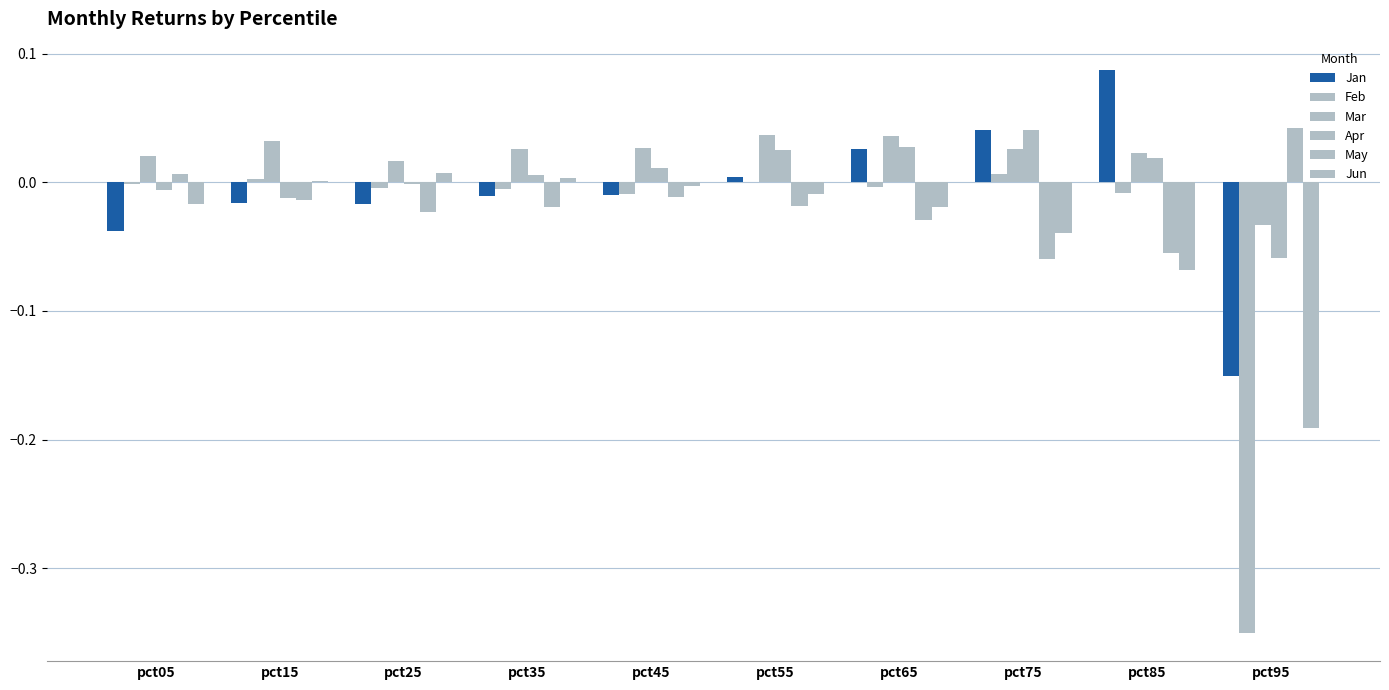

How many series are shown in this chart?

6